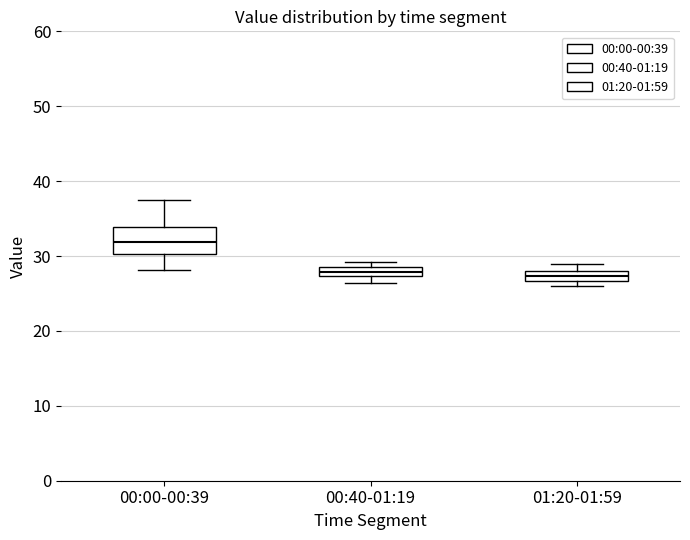

Where is the upper edge of the box for 00:00-00:39 on the y-axis? The values are not printed on the chart, so give them approximately, as read against the axis.

34